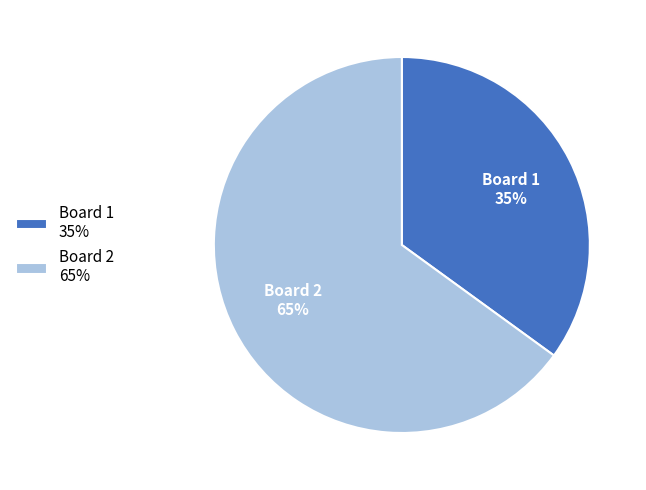

Rank the categories by value from highest to lowest.

Board 2, Board 1